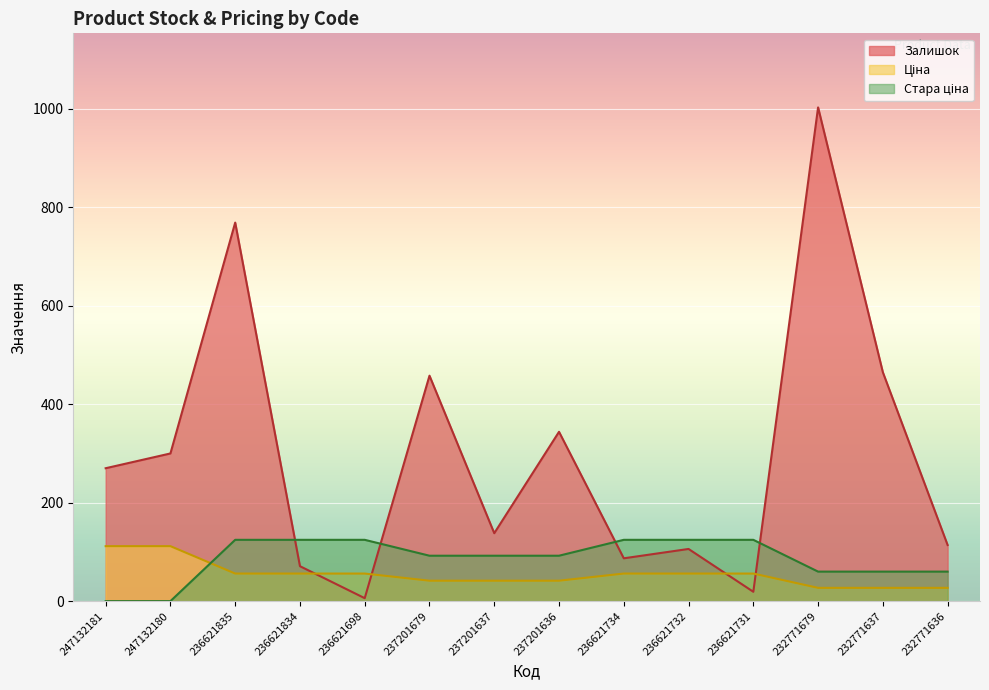

At which category does Залишок reach its first local peak?

236621835